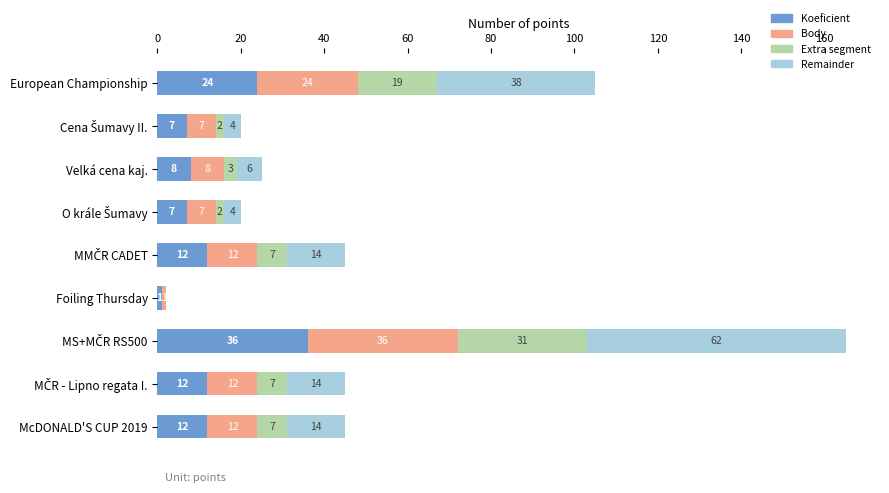

Reading left to right, what are all the values shown in this chart?

Koeficient: 24	7	8	7	12	1	36	12	12
Body: 24	7	8	7	12	1	36	12	12
Extra segment: 19	2	3	2	7	0	31	7	7
Remainder: 38	4	6	4	14	0	62	14	14